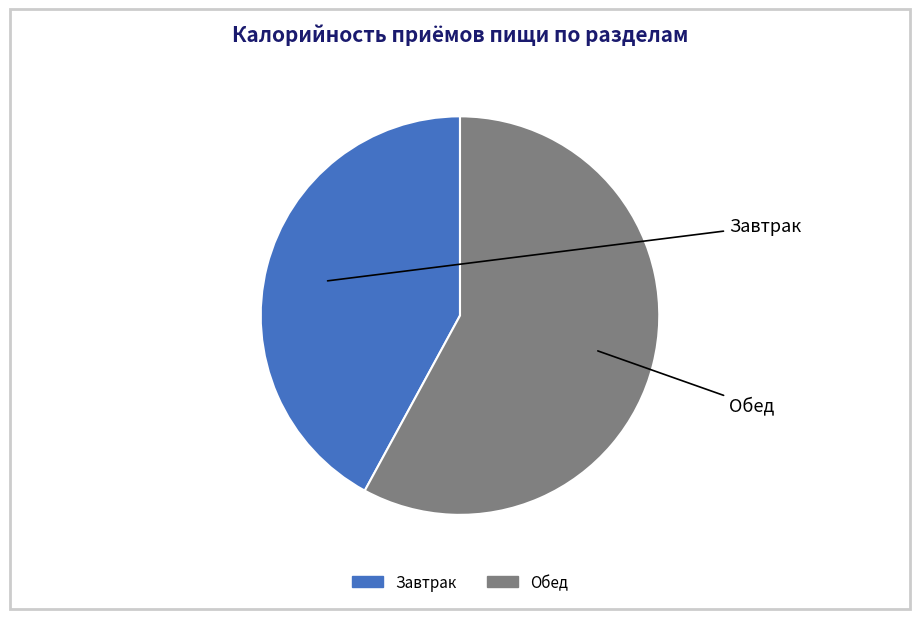

What percentage do Обед and Завтрак together represent?

100.0%